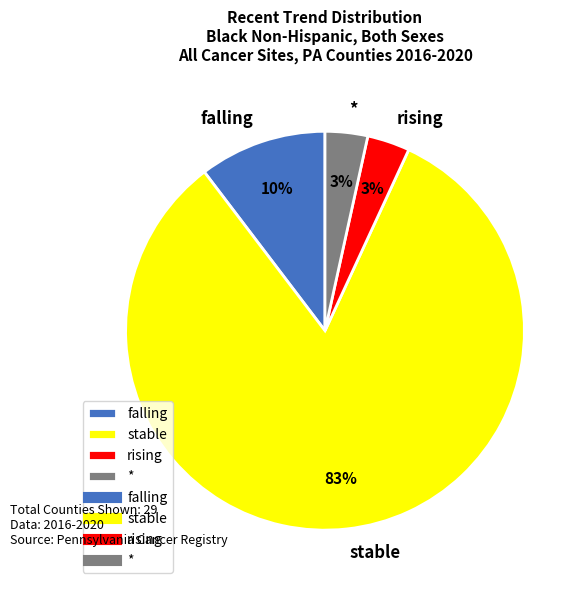

Is there a majority slice in this chart?

Yes